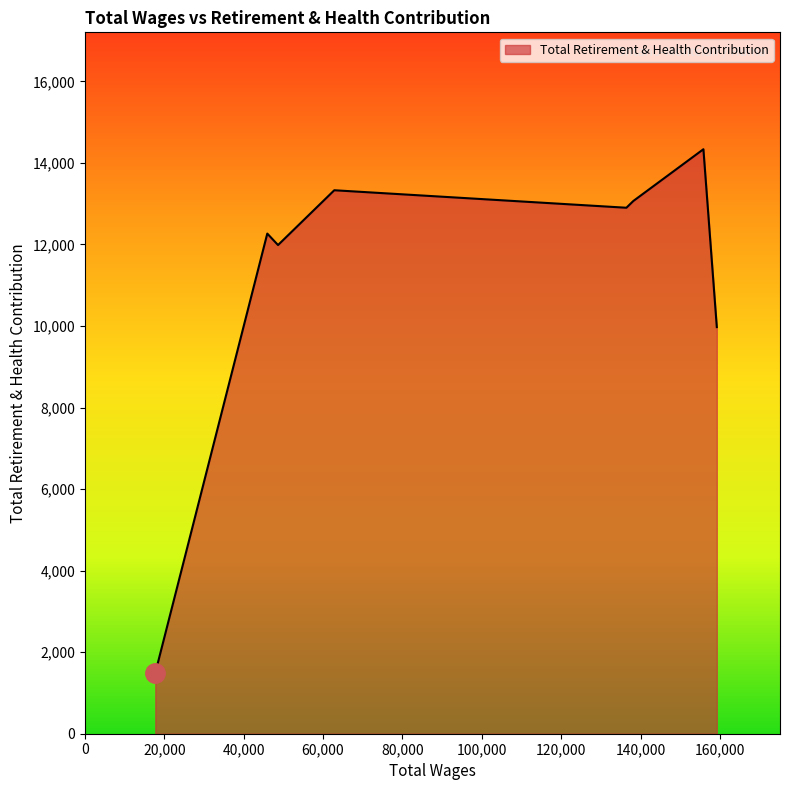

What is the minimum value shown in the chart?

1493